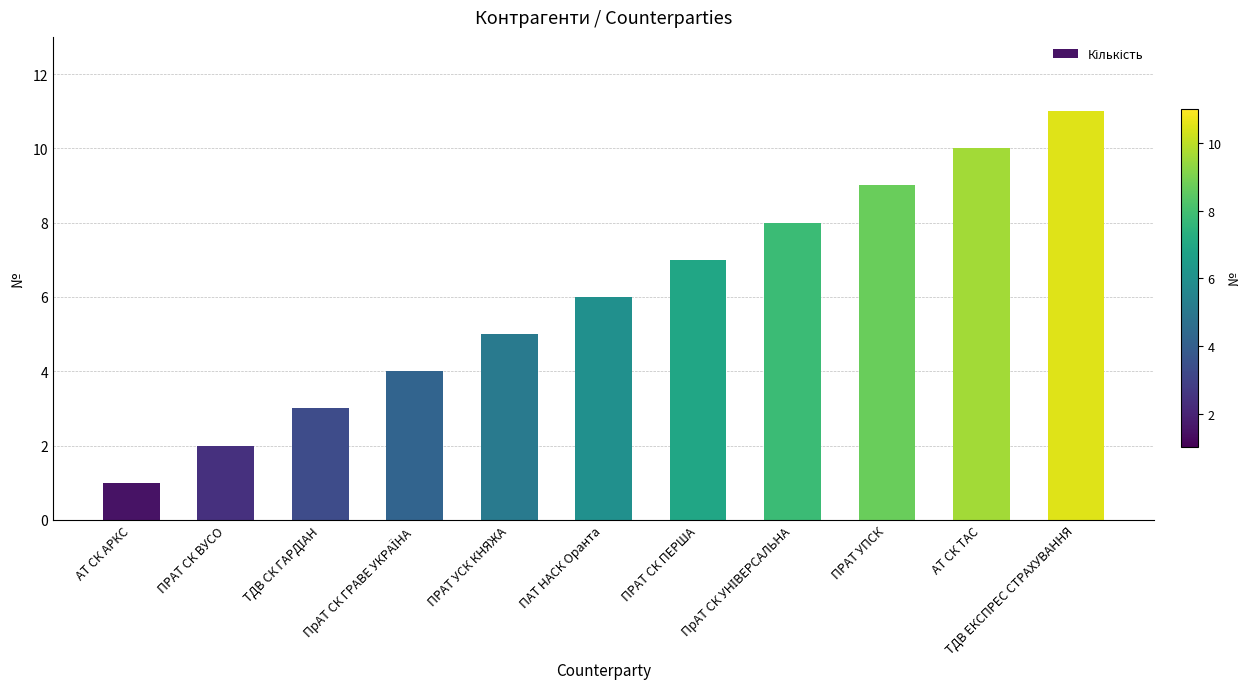

Is it true that the value at ПАТ НАСК Оранта is 6?

True